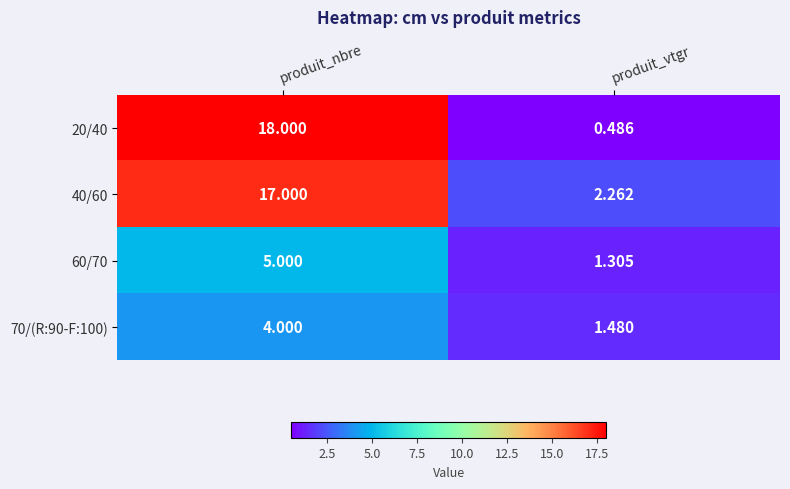

Which label corresponds to the smallest value in the chart?

produit_vtgr